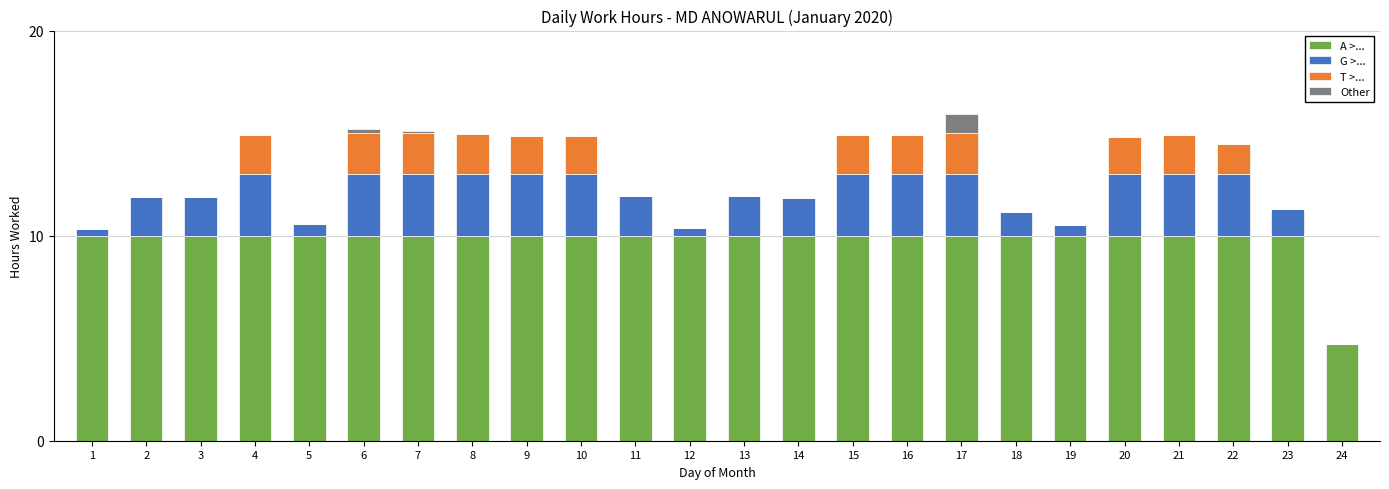

True or false: A >... has a value of 17.3 at 22.

False